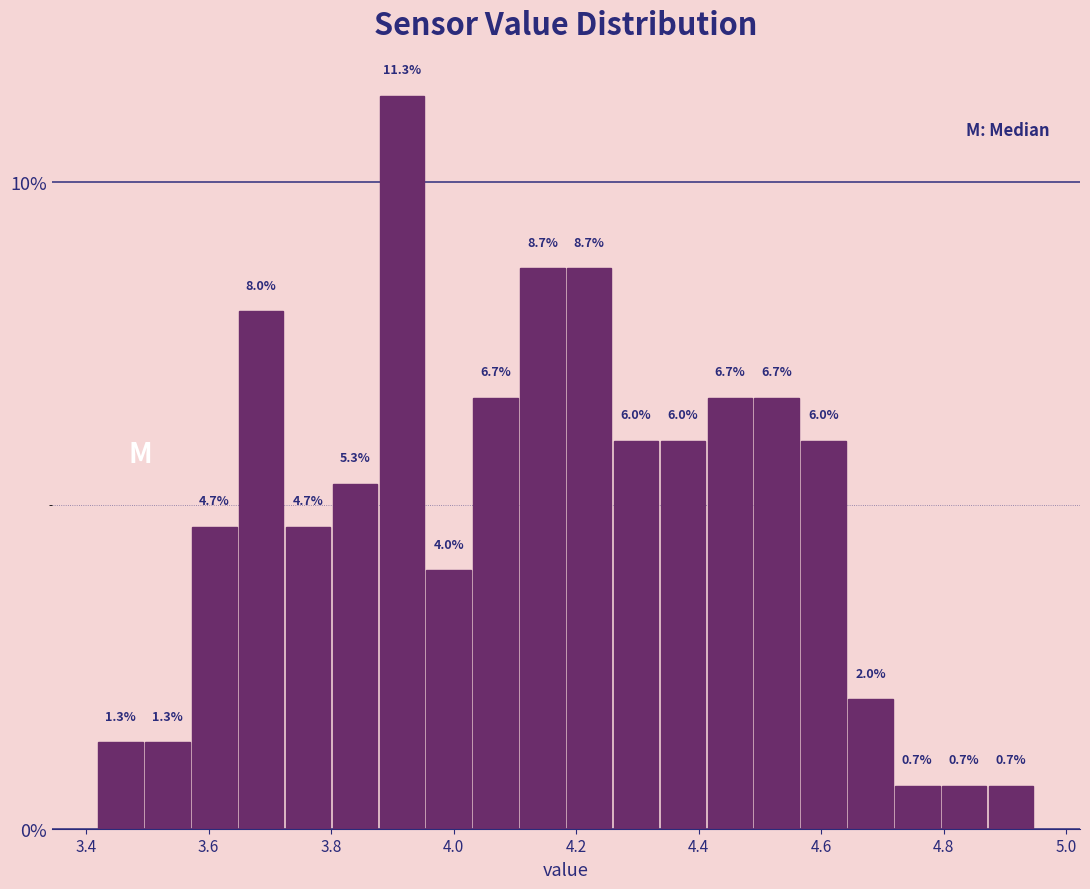

Read against the x-axis, roughly where is the centre of the tallest bar?

3.92